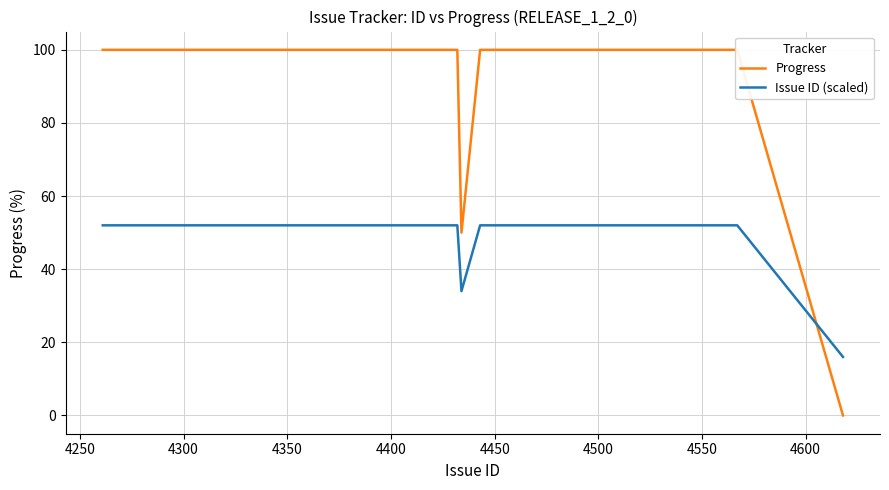

Does the chart display data point markers on the line(s)?

No